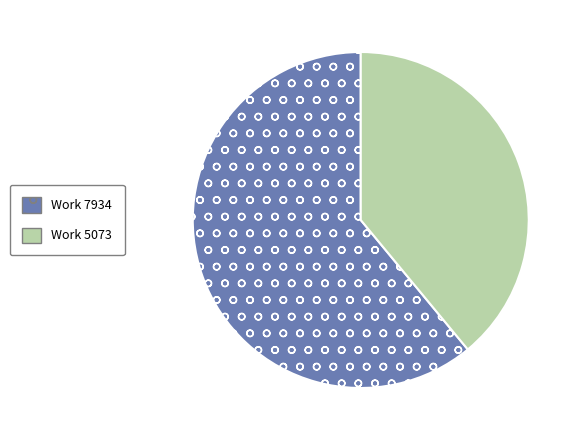

True or false: Work 7934 accounts for 76% of the total.

False